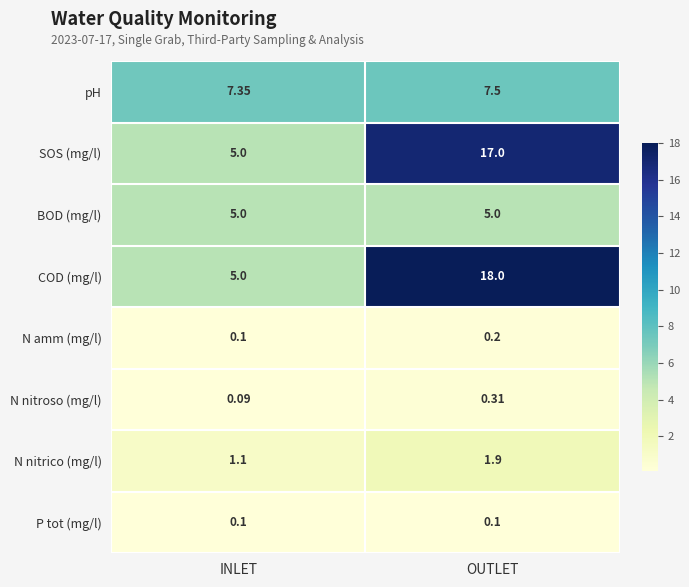

Between INLET and OUTLET, which series saw the biggest shift?

COD (mg/l)